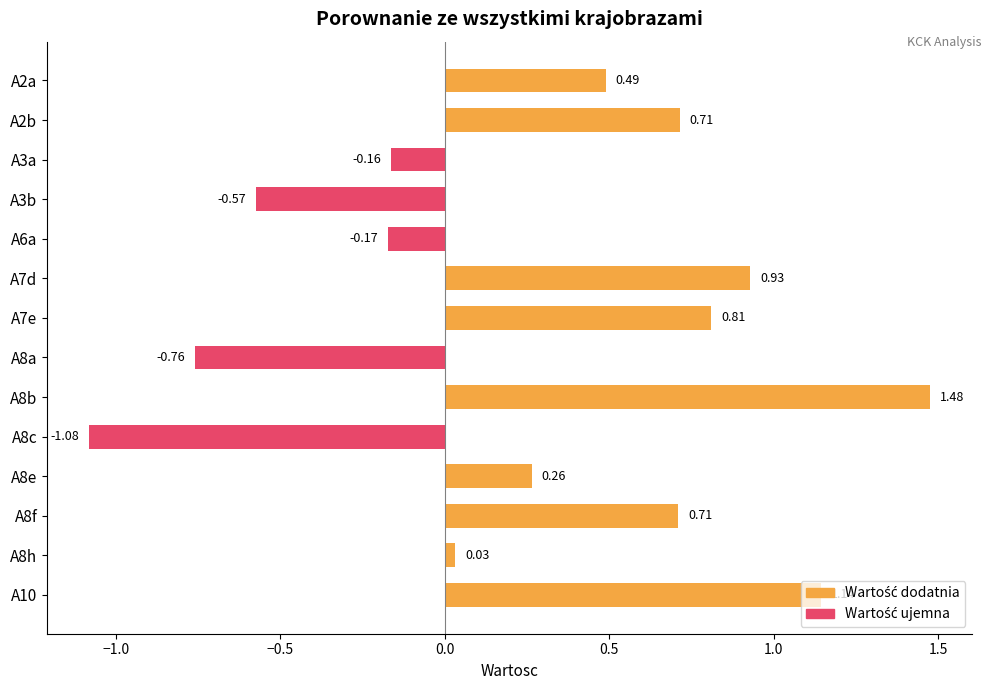

What is the difference between the maximum and minimum values?

2.6